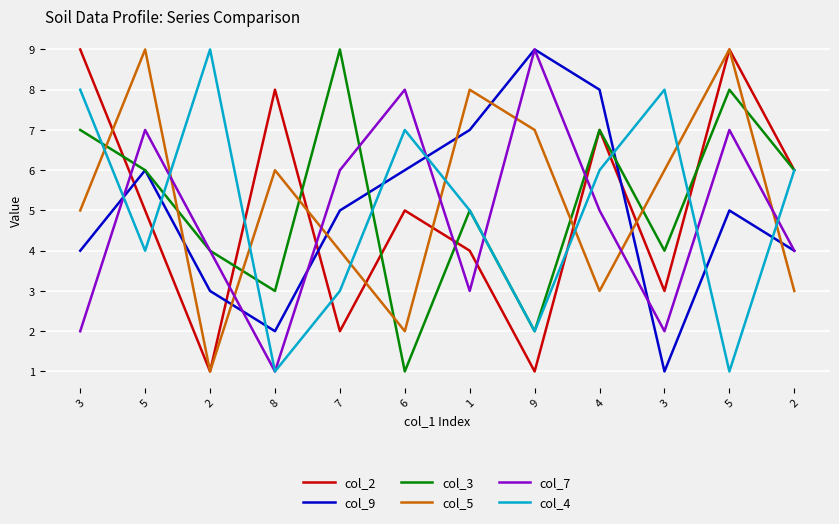

At 4, list the series in order from smallest to largest.

col_5, col_7, col_4, col_2, col_3, col_9